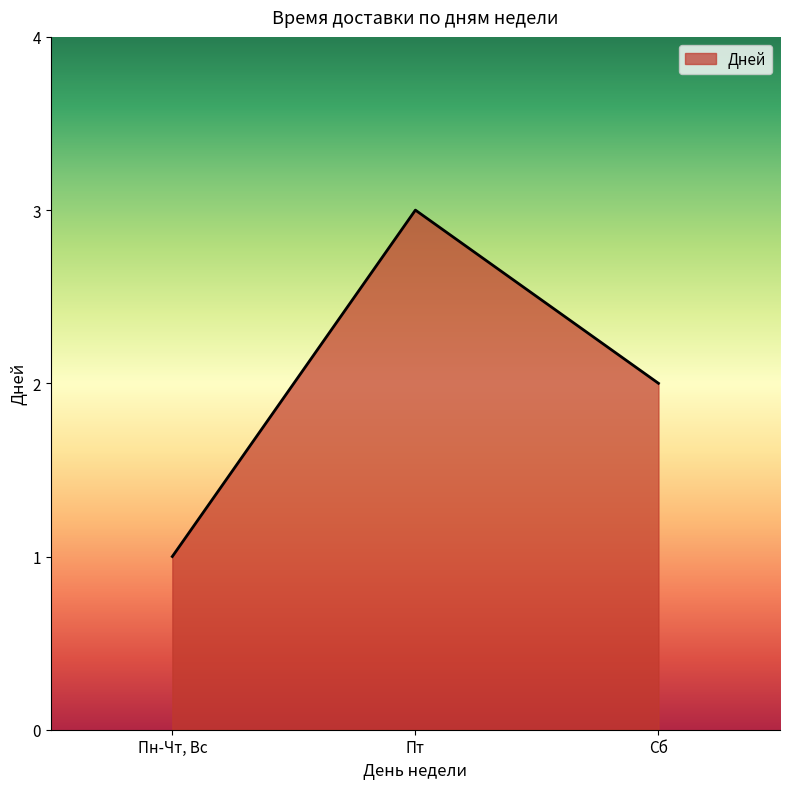

How many values are below 2?

1